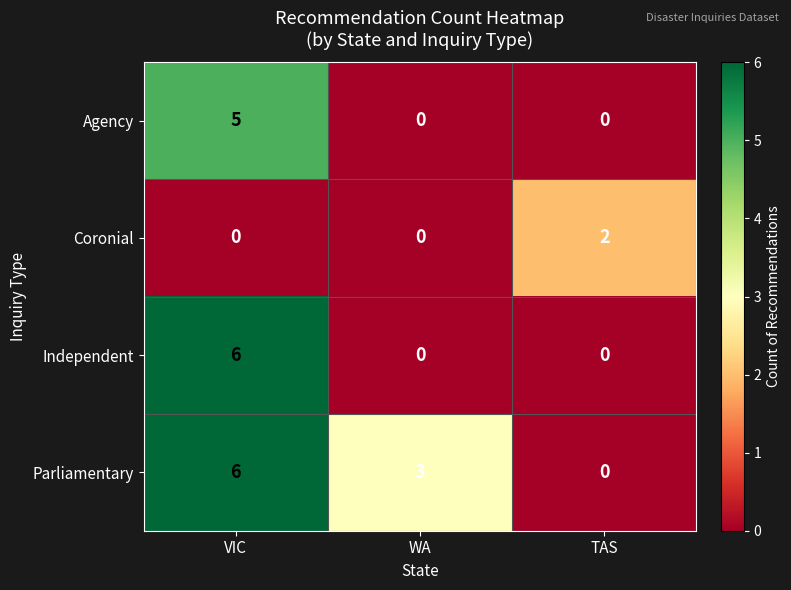

What is the average value of the Parliamentary series?

3